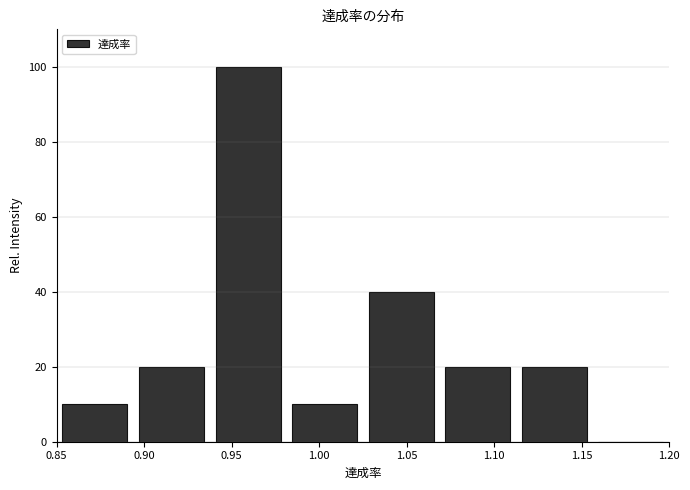

How tall is the bar that spans 1.115 to 1.155 on the x-axis? Neither the bar edges nor the heights are printed on the chart, so give them approximately, as read against the axes.

20